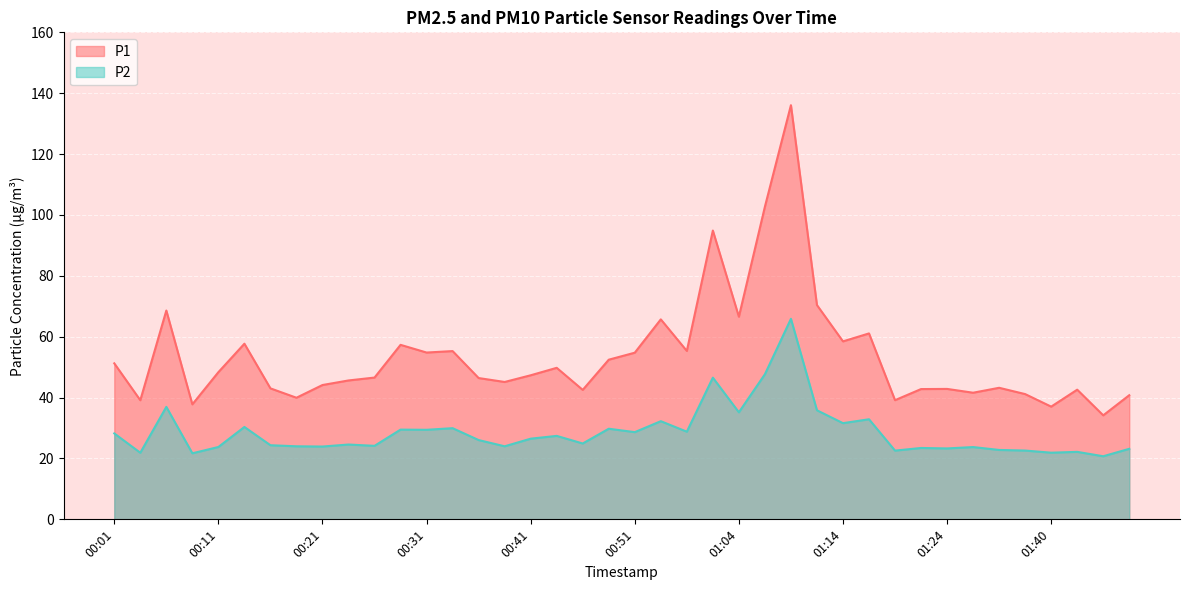

What is the minimum value for P2?

20.7